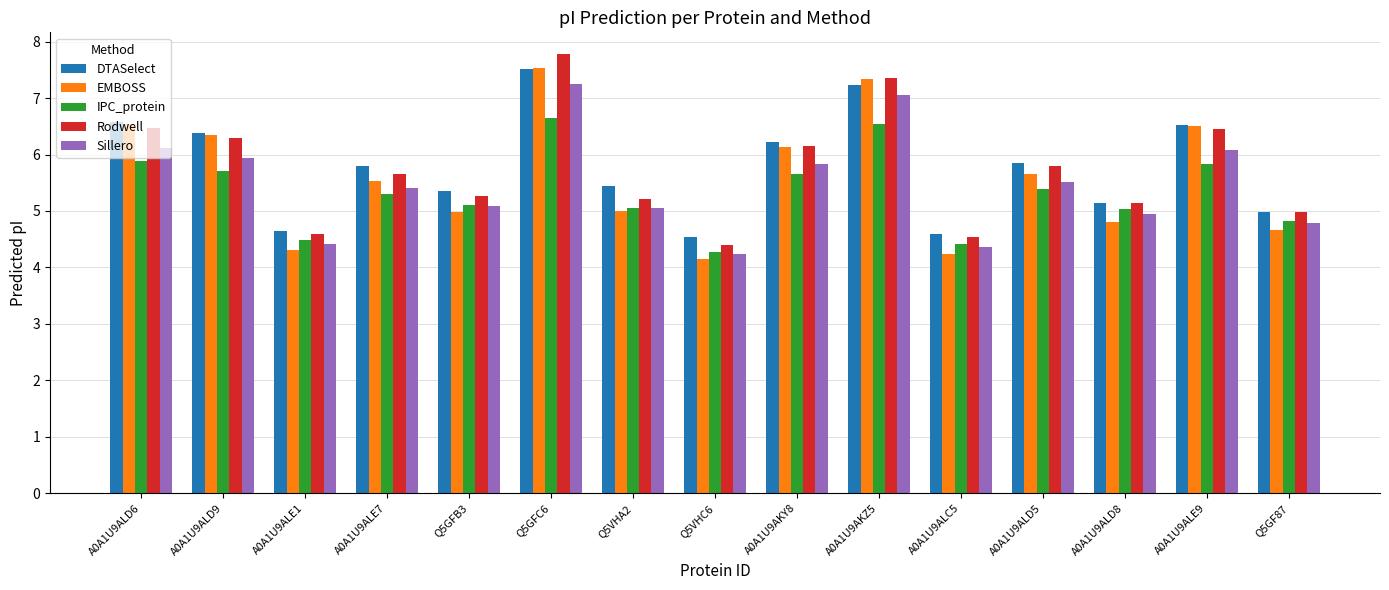

What is the smallest value displayed?

4.2